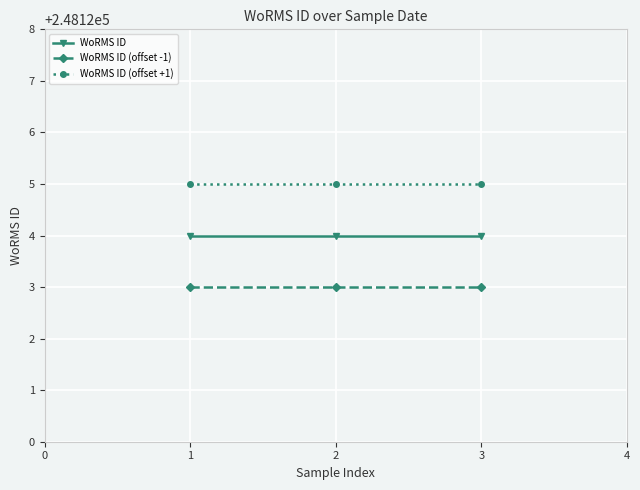

What is the value of the WoRMS ID point at the 3rd from the left?

248124